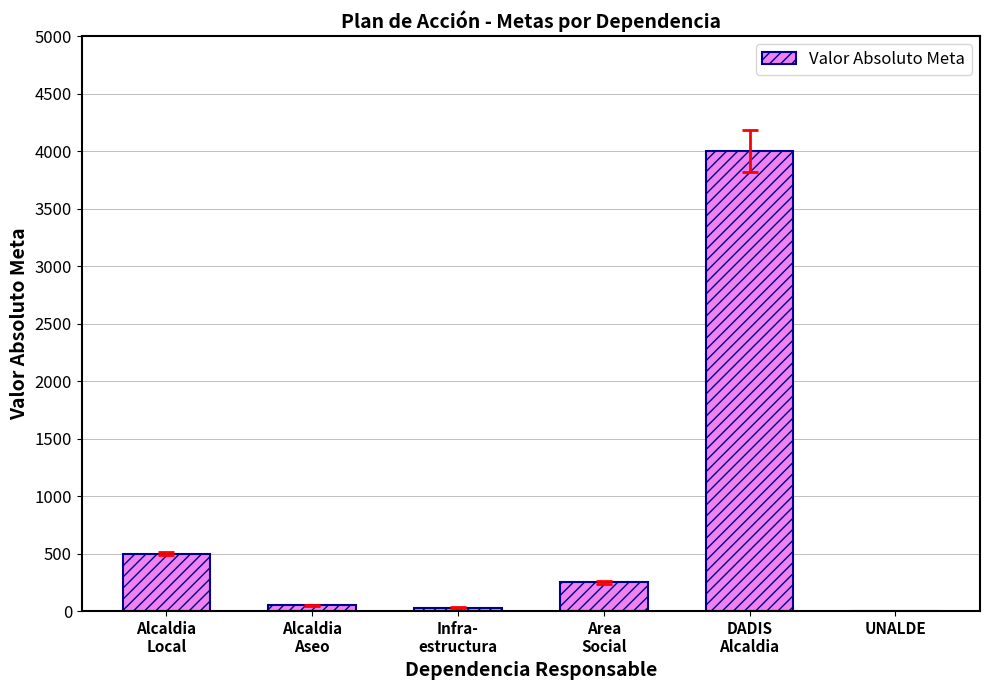

What is the greatest value displayed?

4000